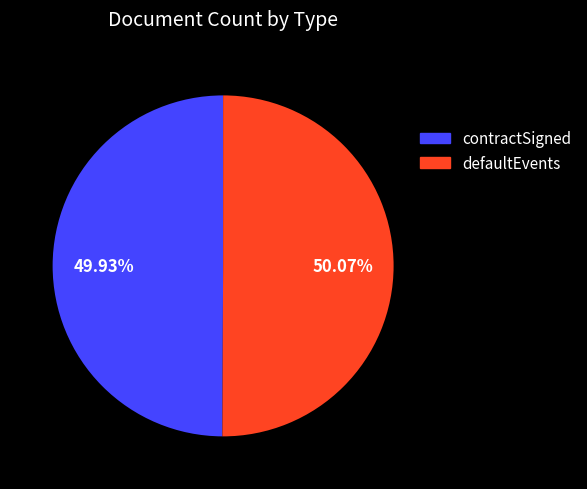

Does any single category account for the majority?

Yes